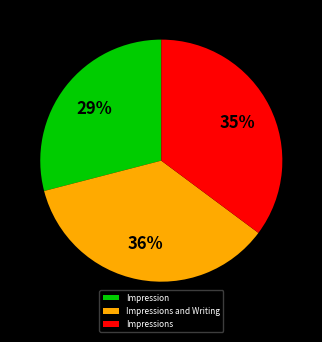

Is the sum of Impressions and Impressions and Writing greater than half?

Yes